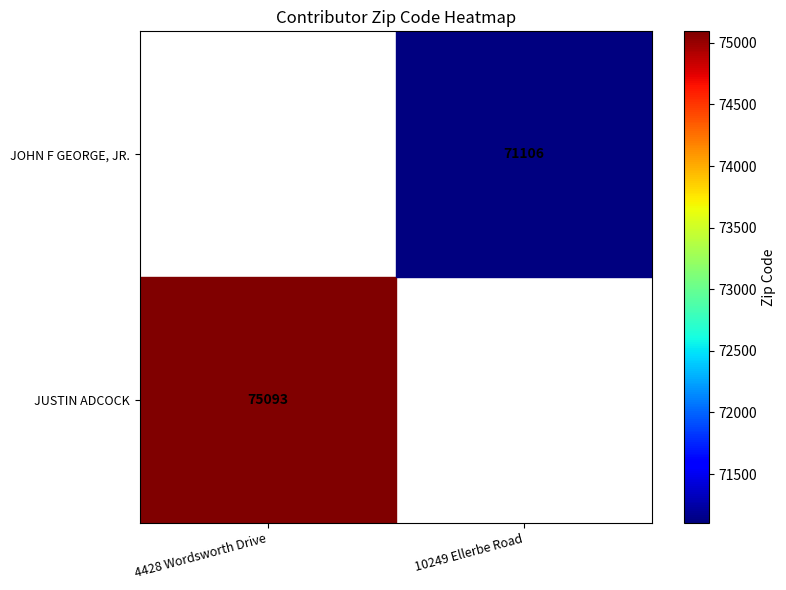

At how many categories does at least one series exceed 70761?

2